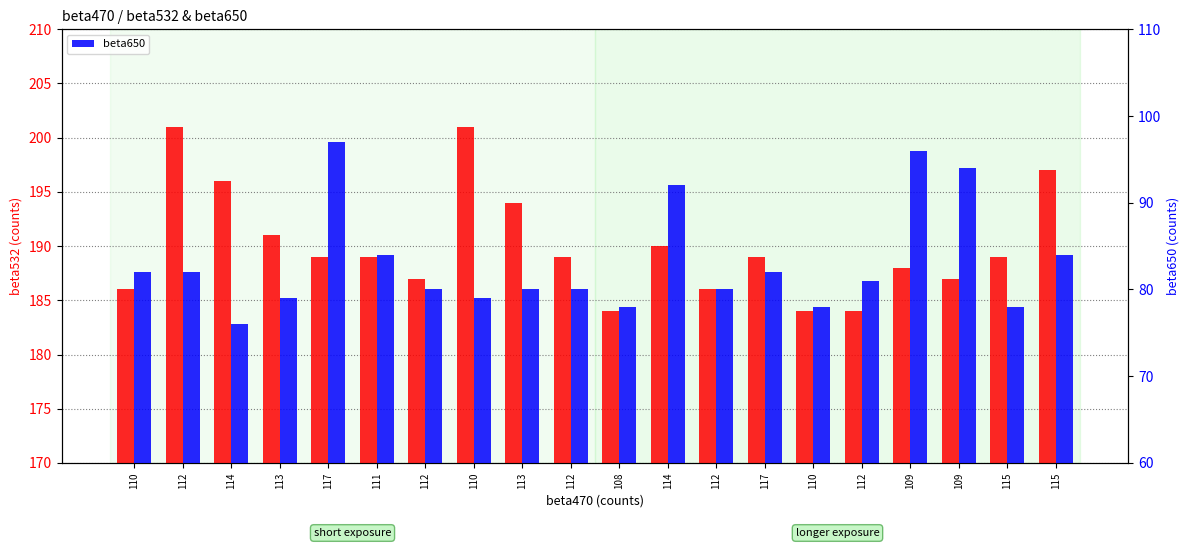

At which category is the sum across all series the highest?

117